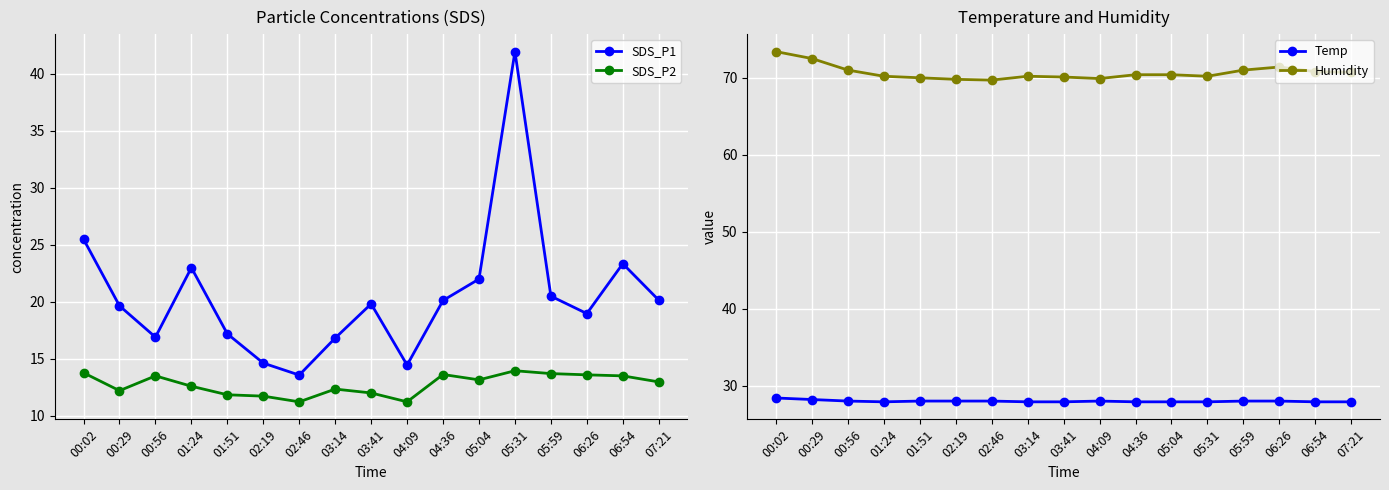

True or false: Humidity has more than 0 interior local peaks.

True